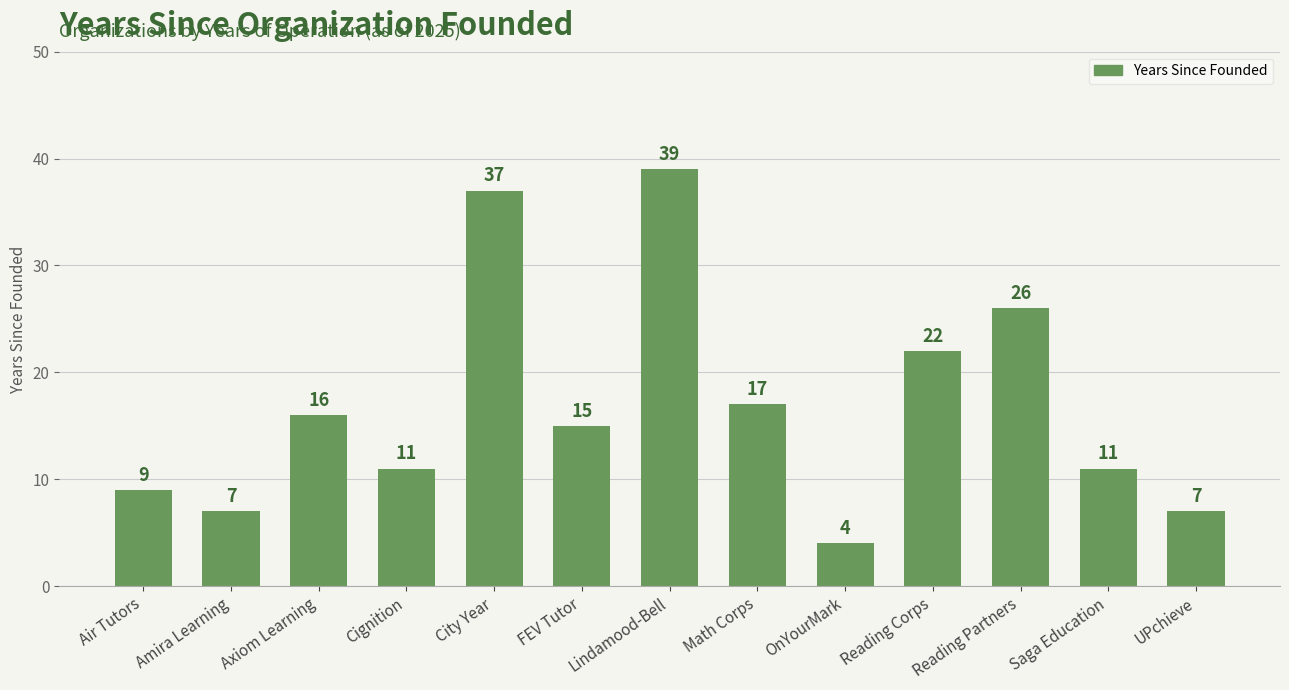

What is the difference between the maximum and minimum values?

35